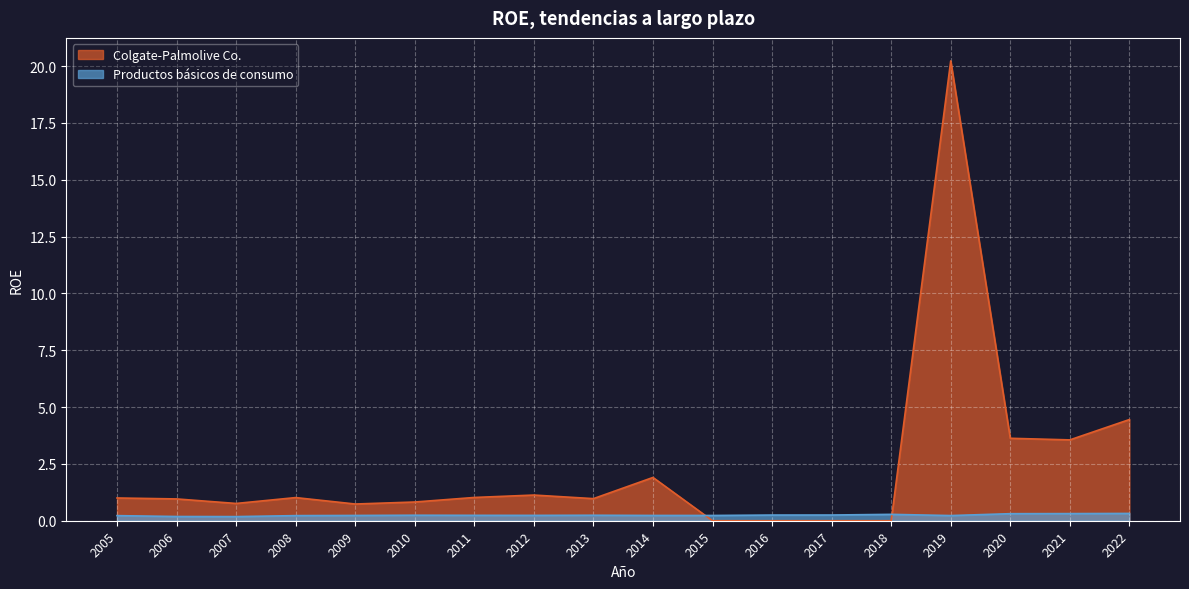

How many lines are shown in the chart?

2